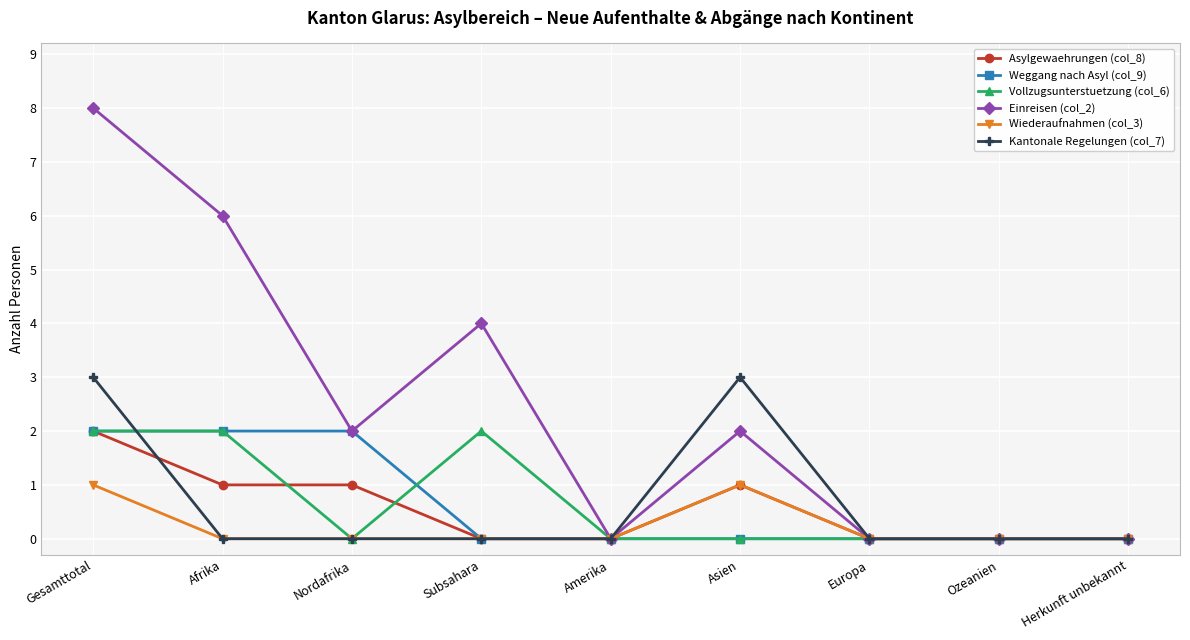

Is this an area chart (filled region under the line)?

No